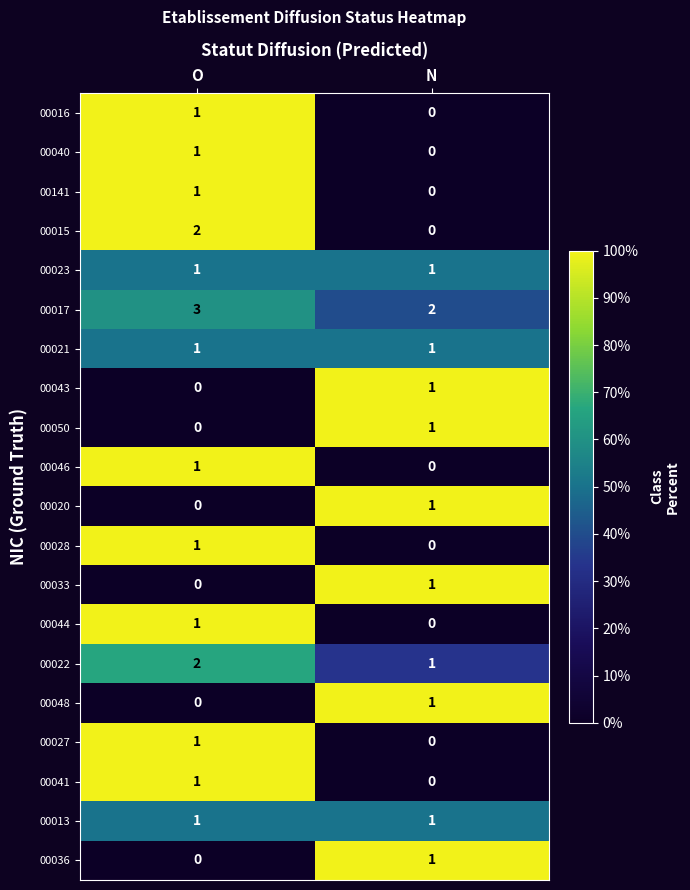

What is the maximum value shown in the chart?

3